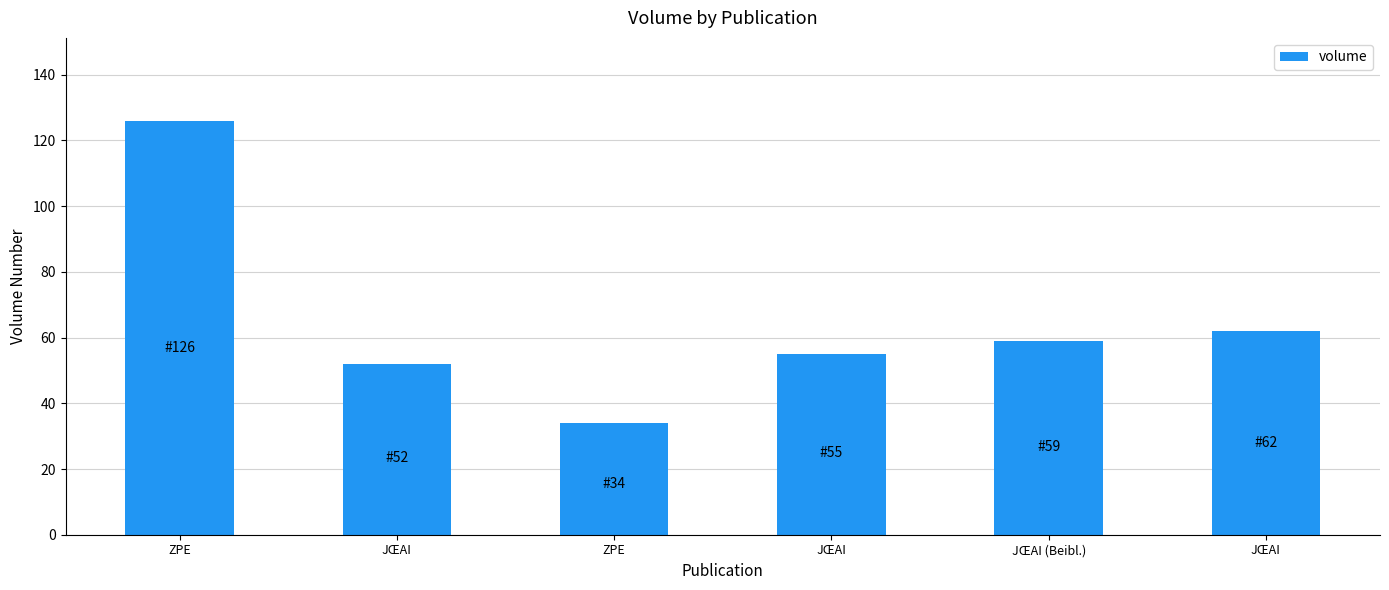

Rank the categories by value from lowest to highest.

ZPE, JŒAI, JŒAI, JŒAI (Beibl.), JŒAI, ZPE